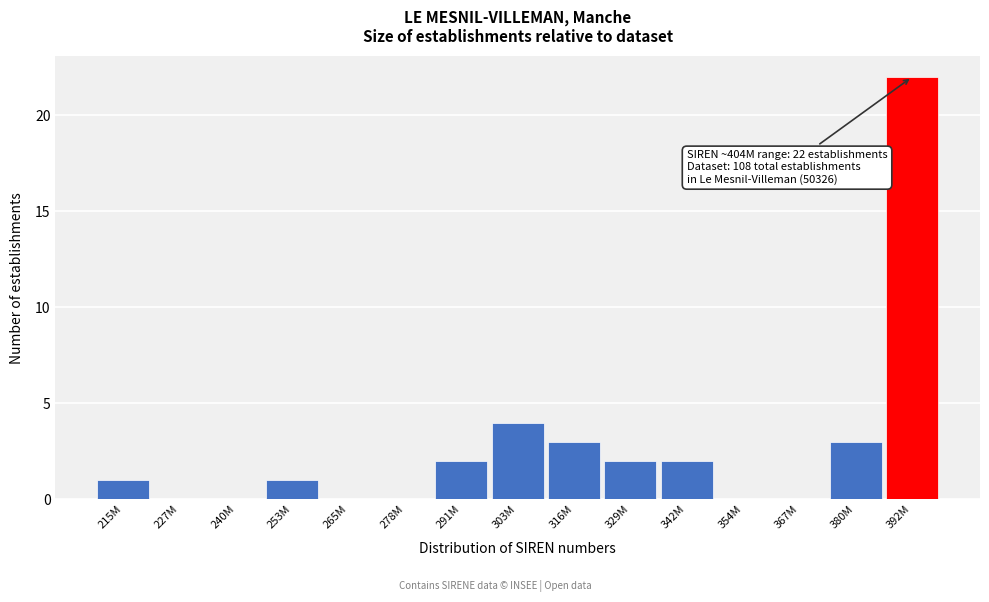

Reading left to right, extract all data points from this chart.

215M=1	227M=0	240M=0	253M=1	265M=0	278M=0	291M=2	303M=4	316M=3	329M=2	342M=2	354M=0	367M=0	380M=3	392M=22